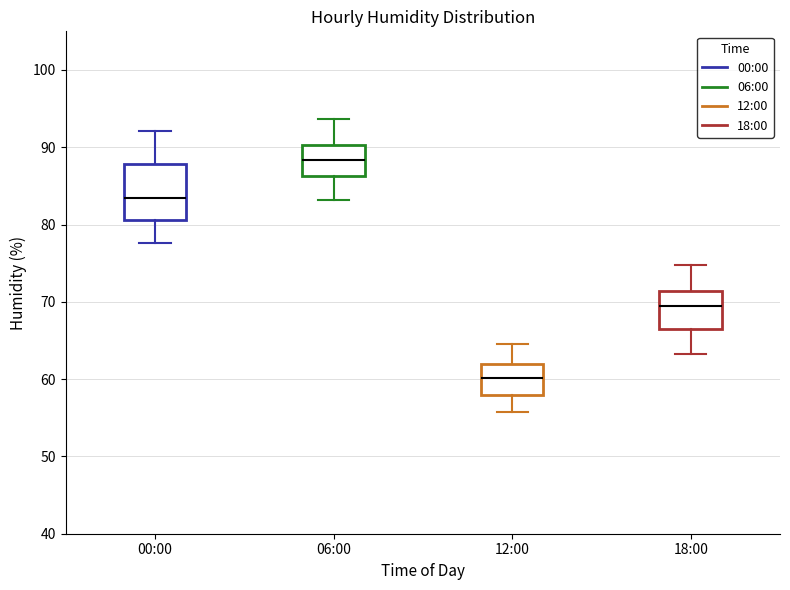

Which box's median line is the highest?

06:00